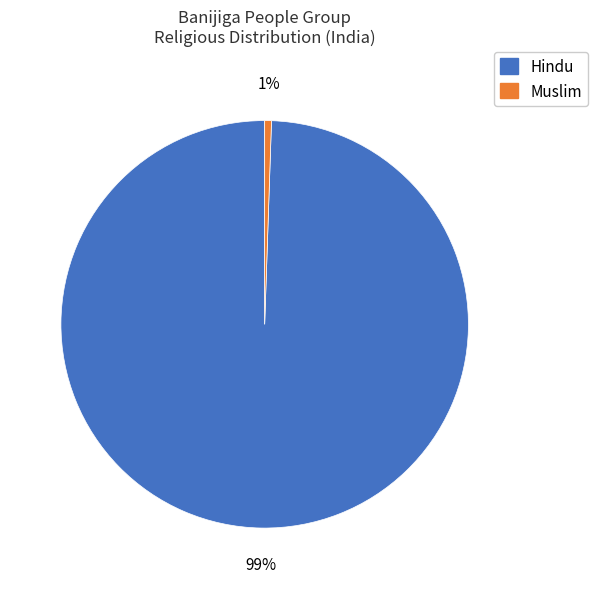

Is Hindu the majority of the pie?

Yes